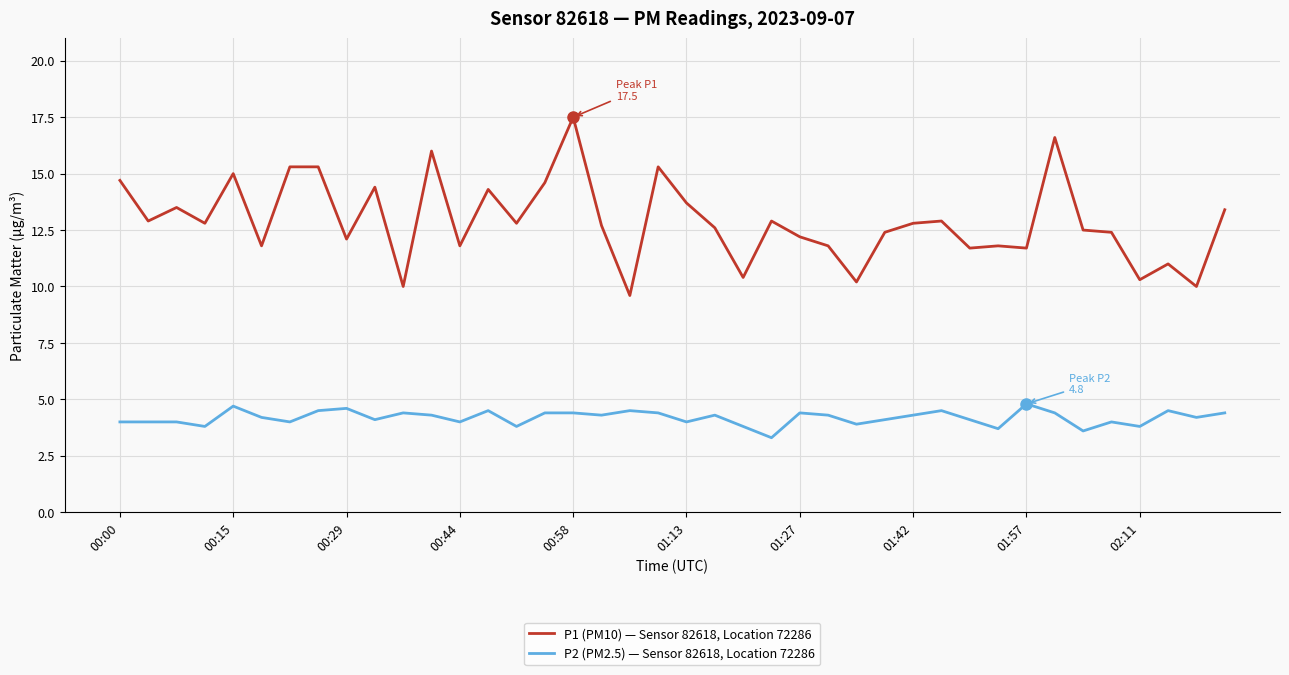

How many lines are shown in the chart?

2